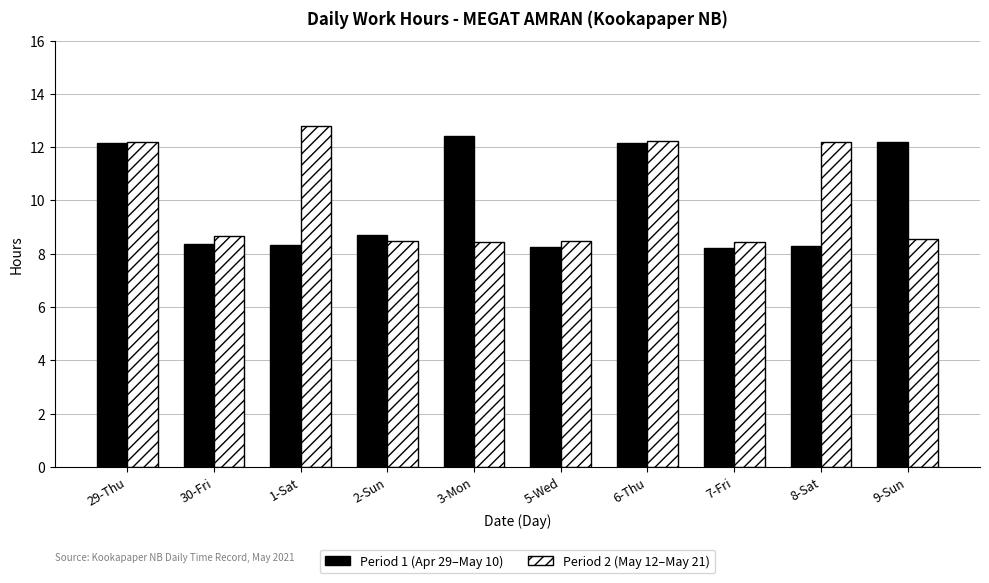

What is the difference between the highest and lowest values at 1-Sat?

4.5